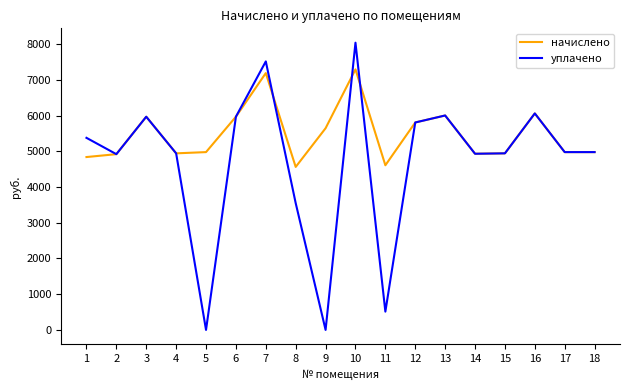

List the series in order of their peak value, highest first.

уплачено, начислено